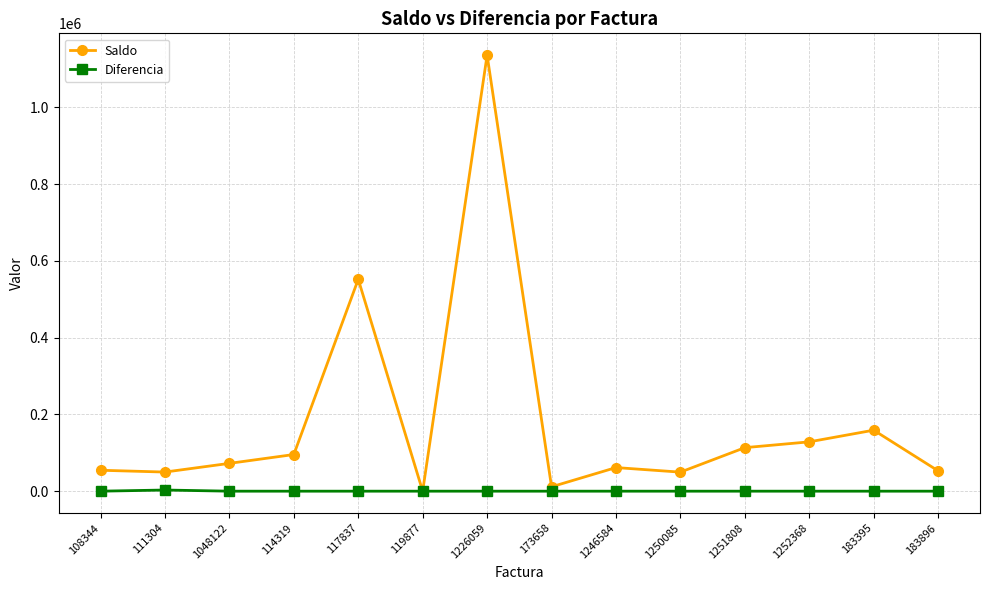

What are all the series names shown in the legend?

Saldo, Diferencia